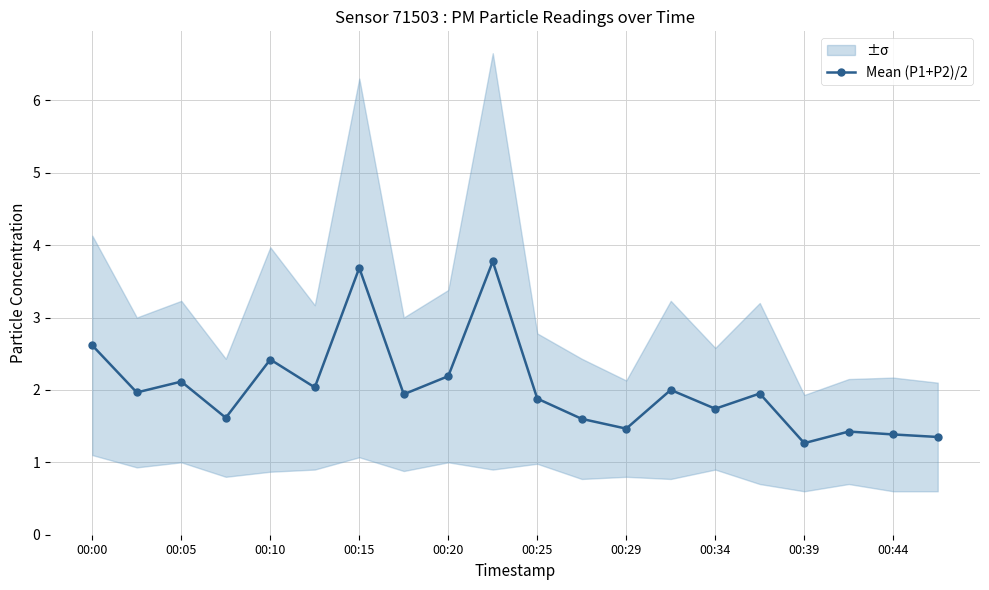

The Mean (P1+P2)/2 series shows 2.3 at 00:15. True or false?

False